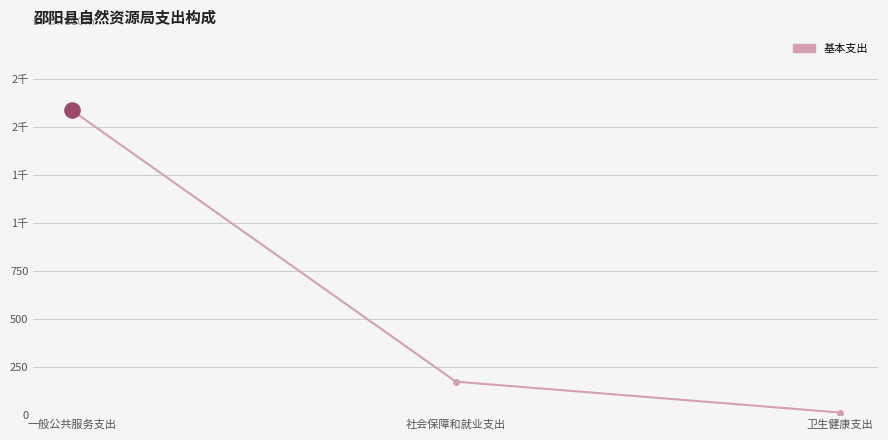

What is the change in value from 一般公共服务支出 to 社会保障和就业支出?

-1416.1